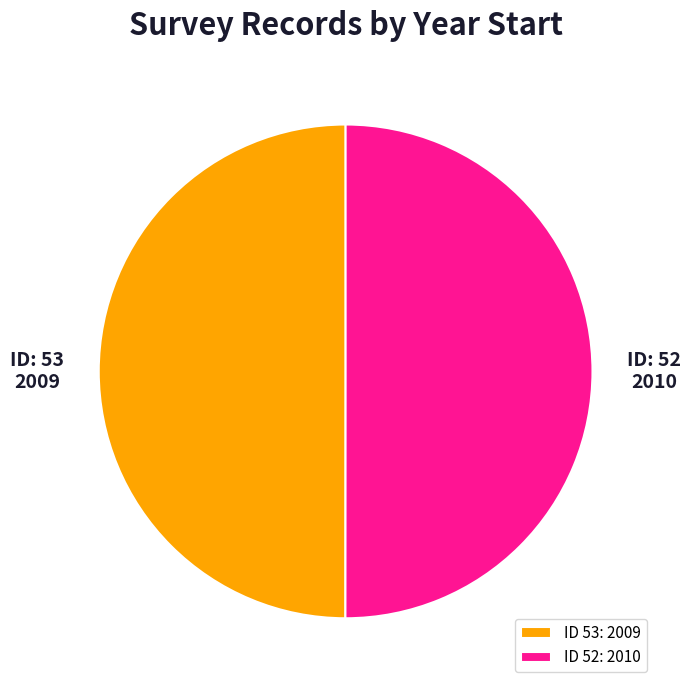

Approximately how many times larger is the value at ID 53: 2009 compared to ID 52: 2010?

1.0